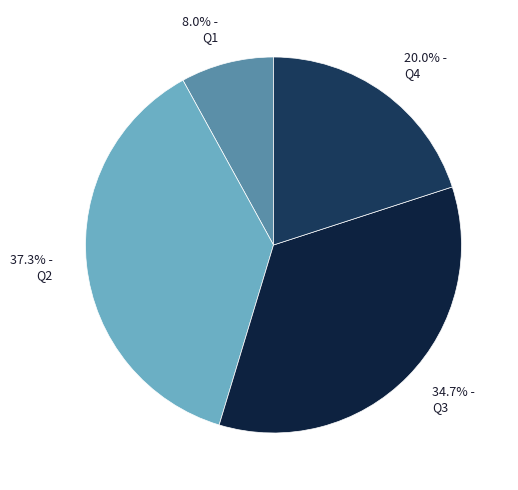

Which slice is the largest?

37.3% - Q2